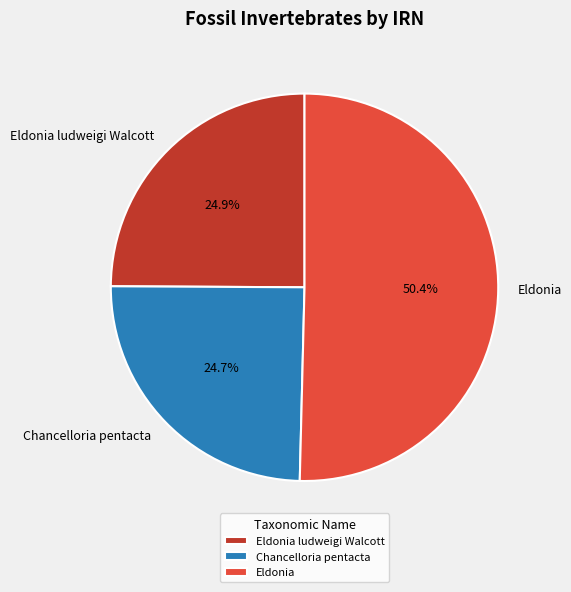

Count the number of slices in the pie.

3